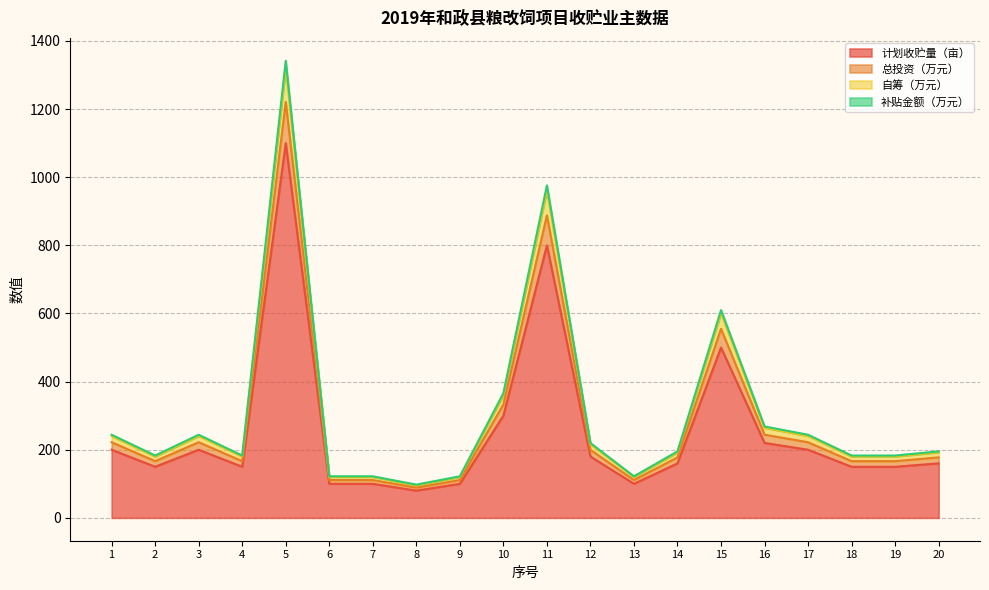

How many data points in 补贴金额（万元） are less than 192?

9